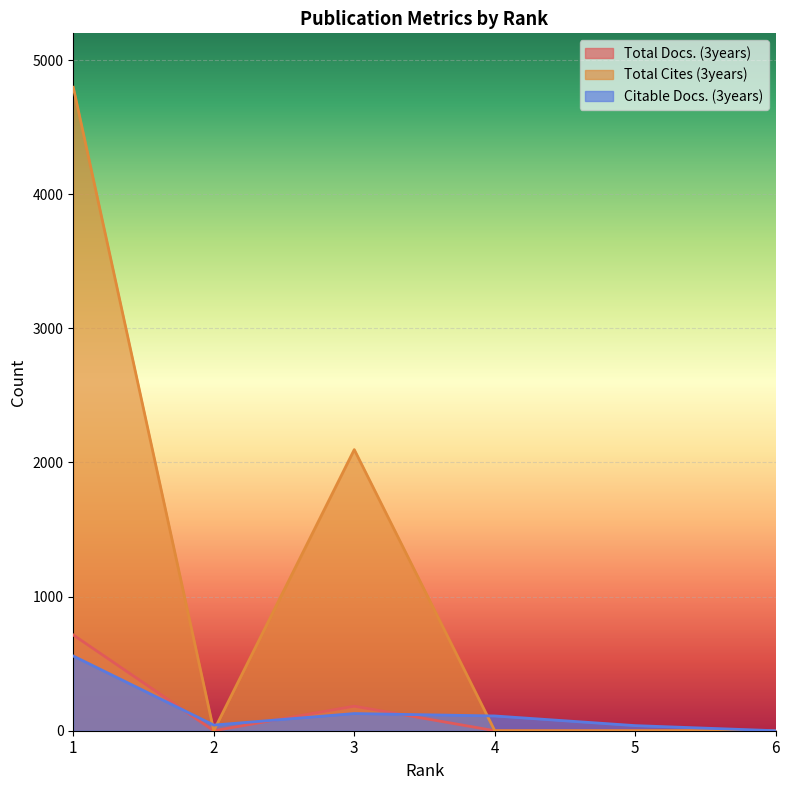

True or false: Total Cites (3years) has a value of 3058 at 2.

False